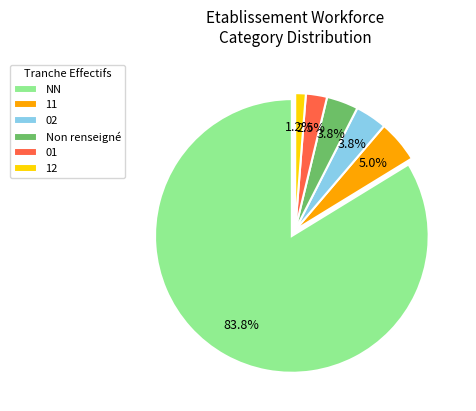

How much of the chart is everything except 01?

97.5%